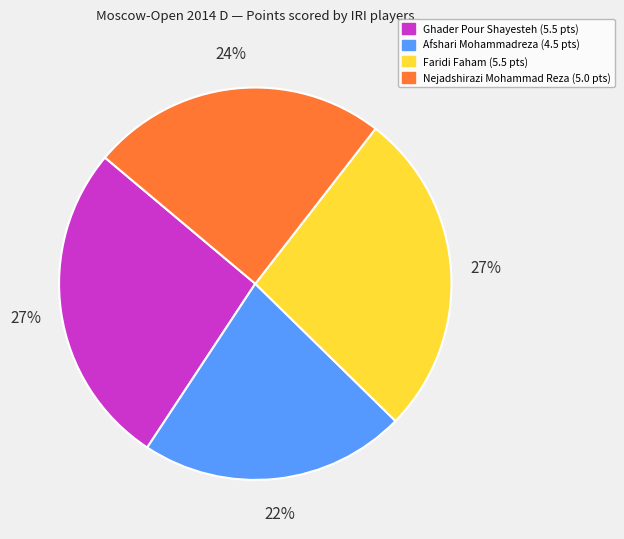

Is the sum of Faridi Faham and Ghader Pour Shayesteh greater than half?

Yes